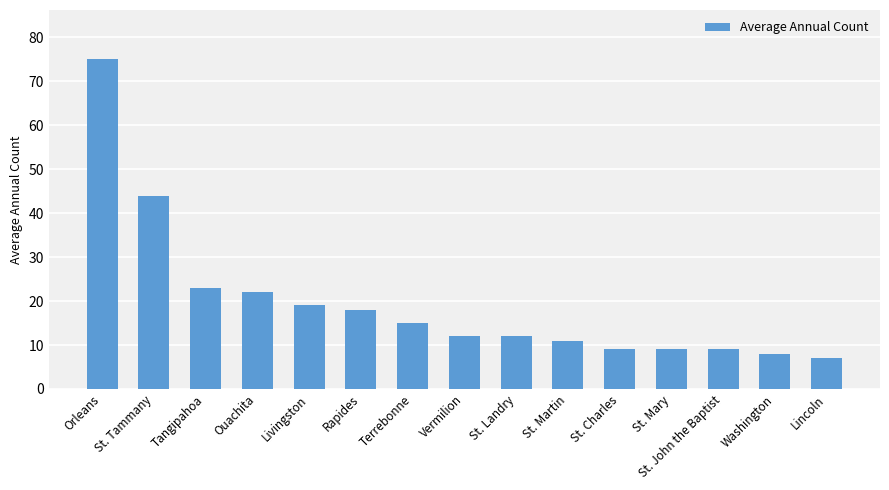

How many data points does each series have?

15